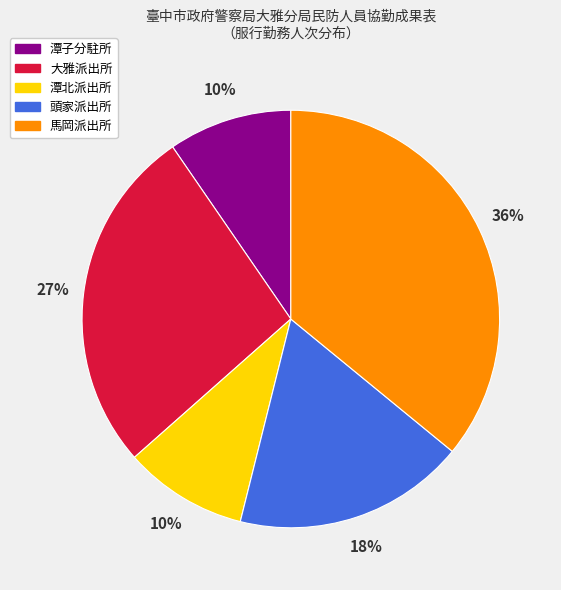

To the nearest percent, what is the difference between the 大雅派出所 and 潭北派出所 slice percentages?

17%